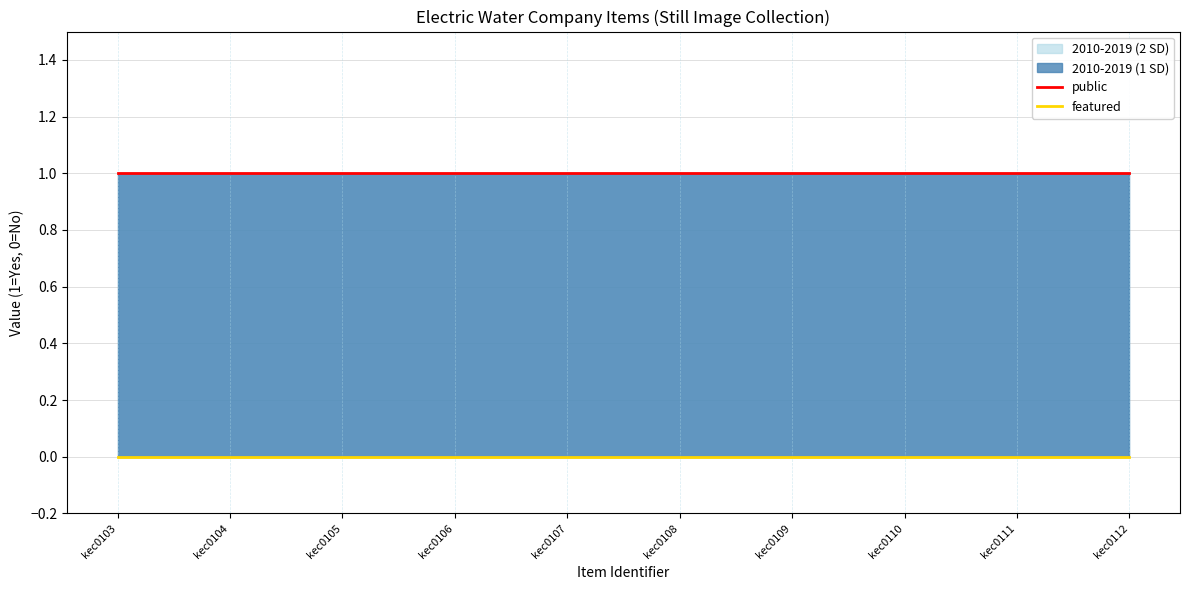

At which category is the sum across all series the highest?

kec0103